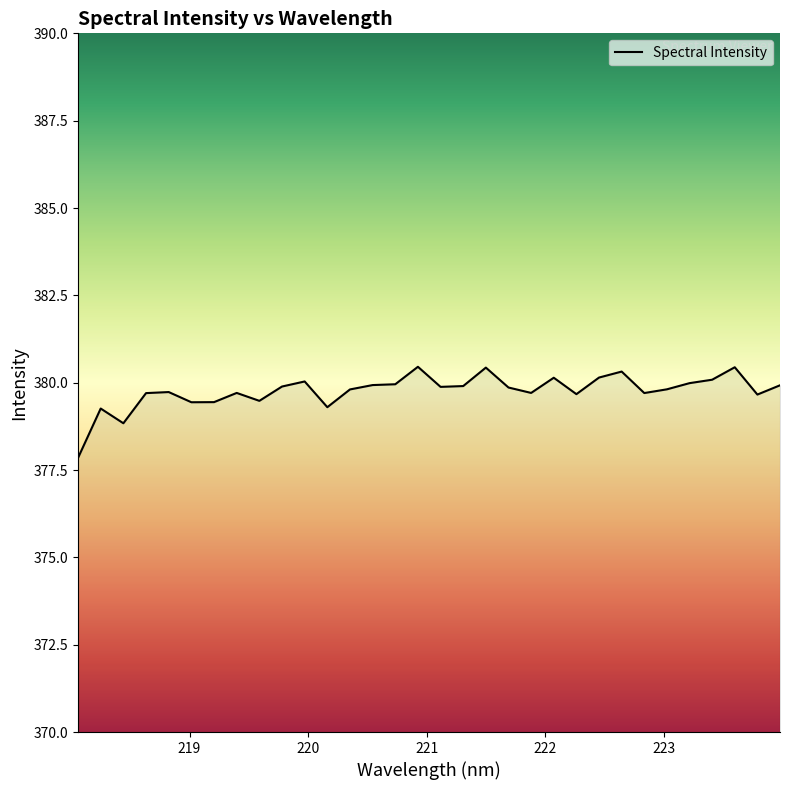

What is the minimum value shown in the chart?

377.8